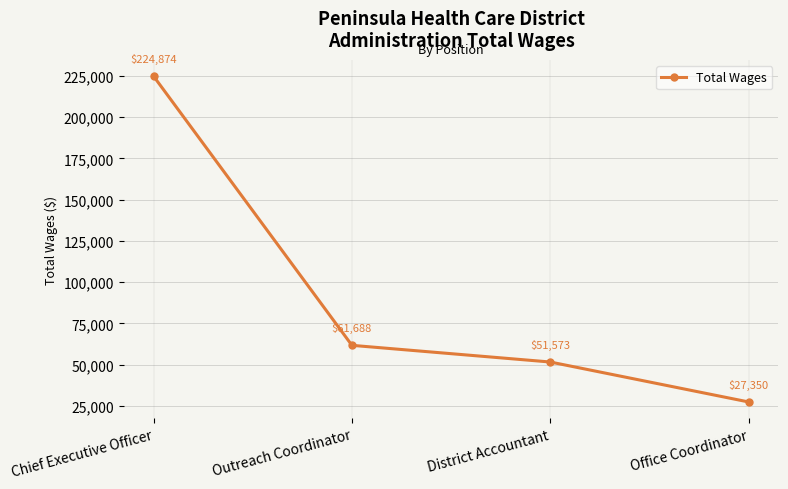

What is the greatest value displayed?

224874